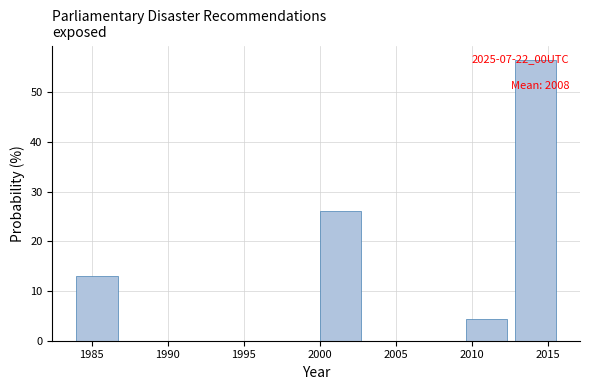

Over which range of the x-axis is the bar tallest?

2012.8 to 2016.0